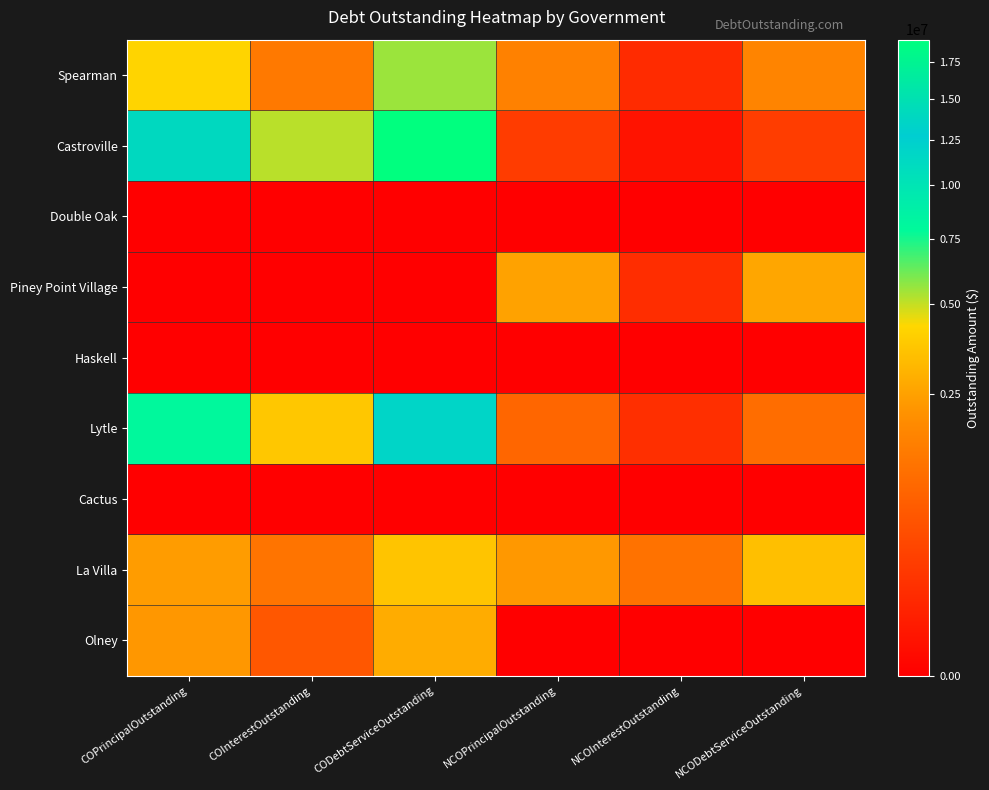

What is the total value across all series at COInterestOutstanding?

12096504.8